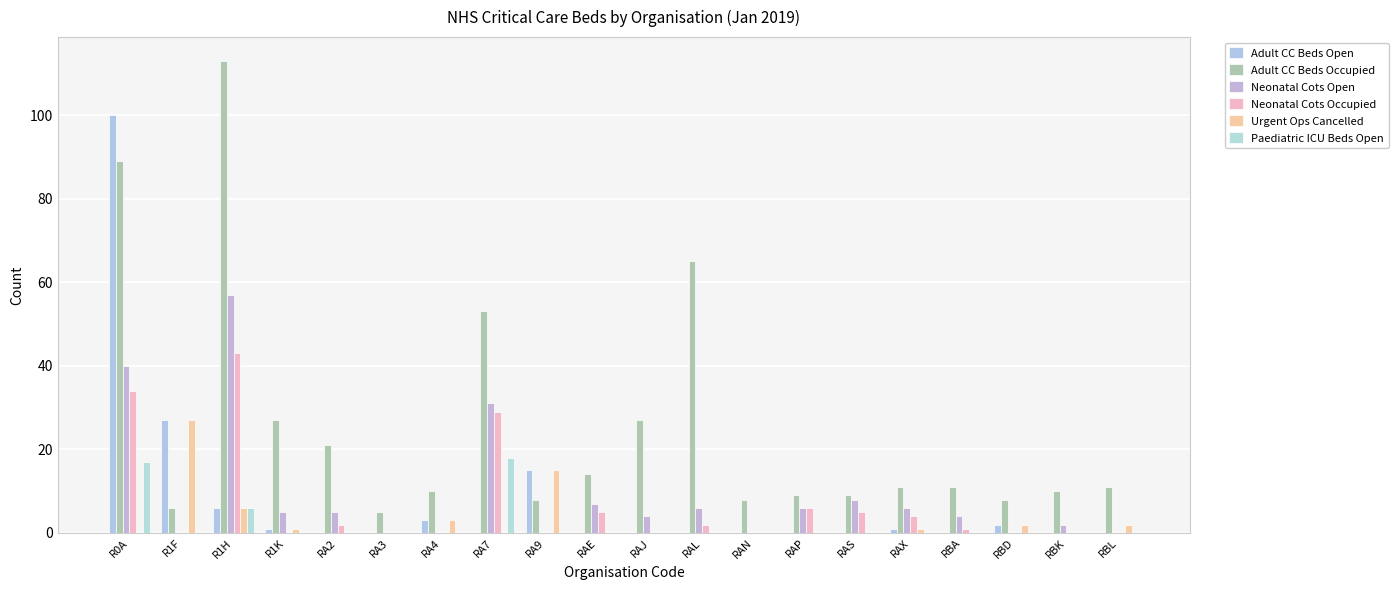

How many groups of bars are there?

20